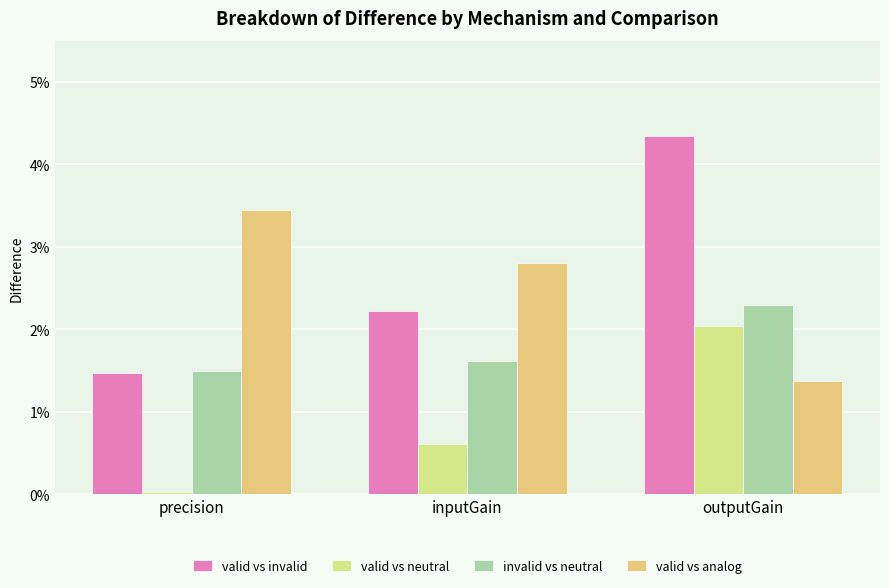

What is the label of the 3rd bar from the right?

precision